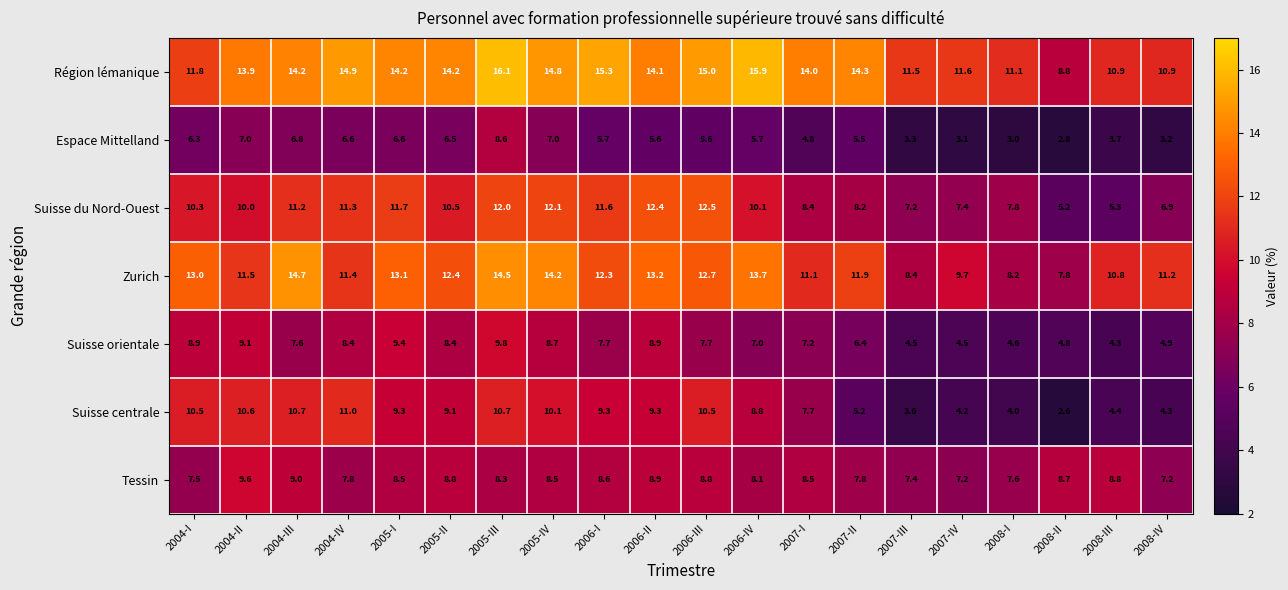

At how many categories does at least one series exceed 6?

20